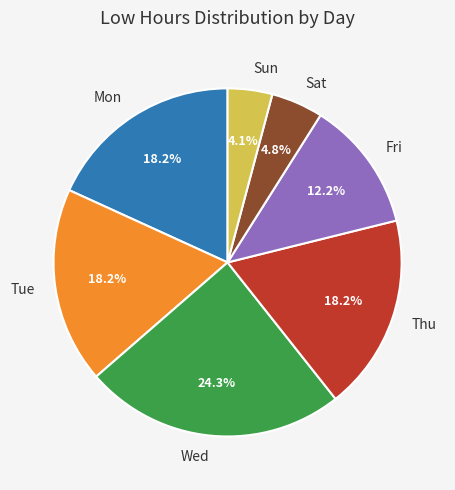

Do Wed and Thu together represent more than half of the pie?

No